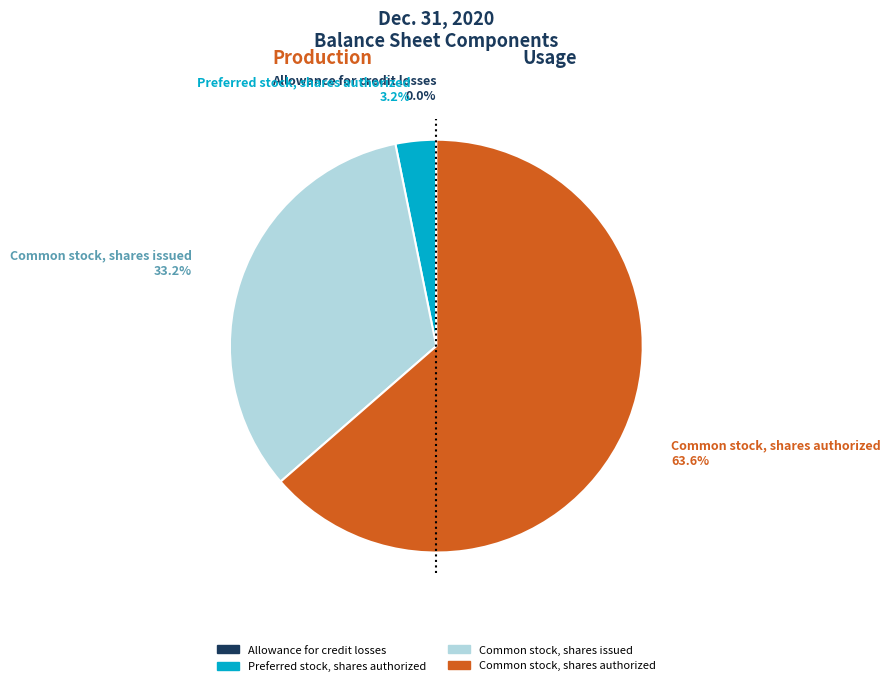

What is the largest slice in the pie chart?

Common stock, shares authorized